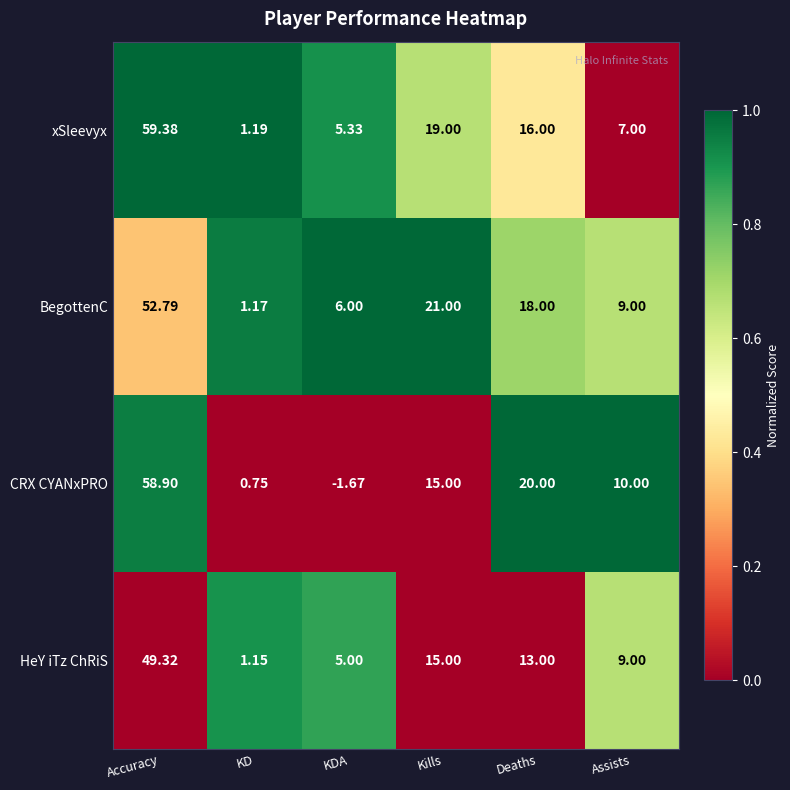

Which series has the largest total across all categories?

BegottenC